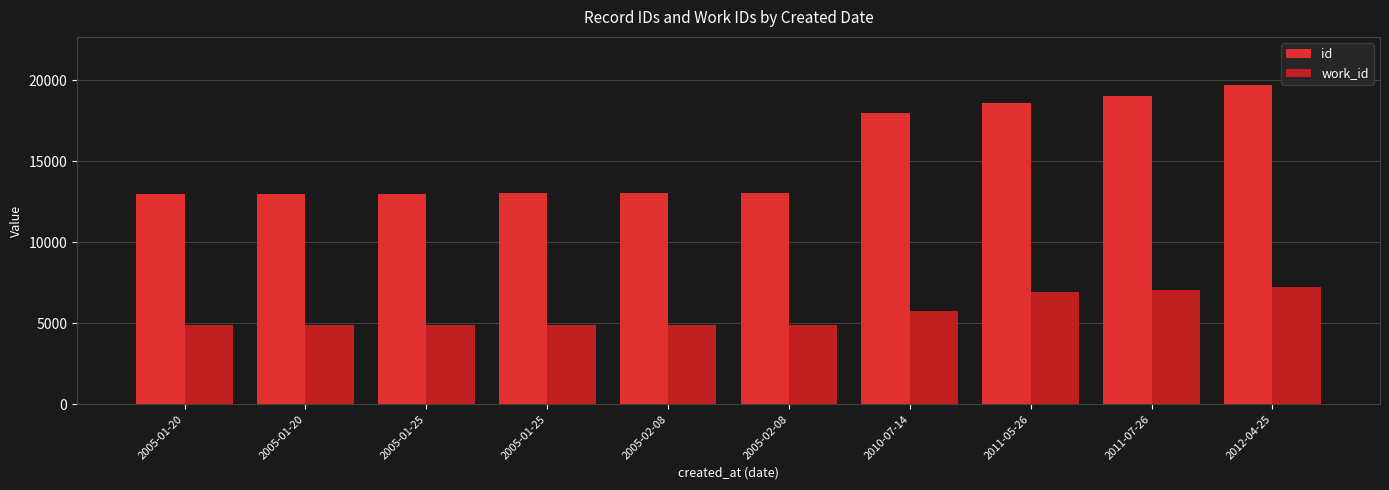

How many bars are there in total?

20